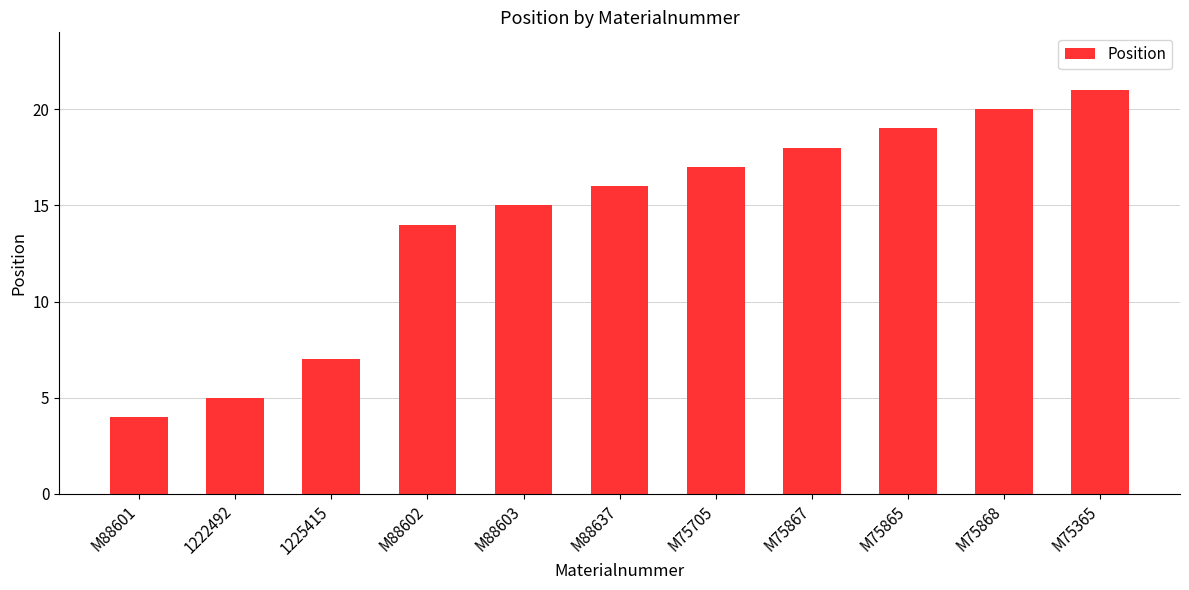

Reading left to right, extract all data points from this chart.

M88601=4	1222492=5	1225415=7	M88602=14	M88603=15	M88637=16	M75705=17	M75867=18	M75865=19	M75868=20	M75365=21